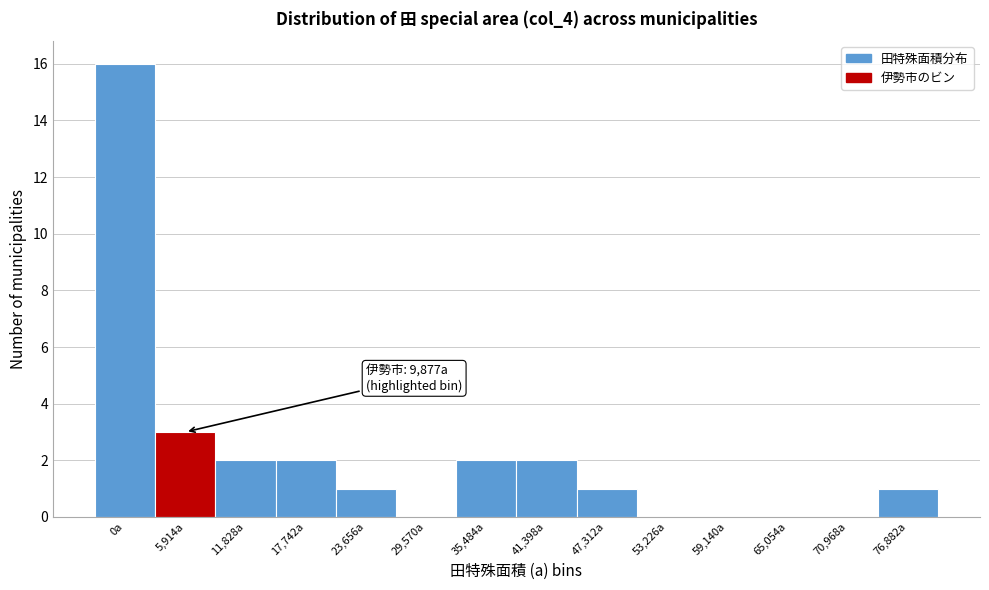

Reading right to left, list all the values displayed in this chart.

76,882a=1	70,968a=0	65,054a=0	59,140a=0	53,226a=0	47,312a=1	41,398a=2	35,484a=2	29,570a=0	23,656a=1	17,742a=2	11,828a=2	5,914a=3	0a=16